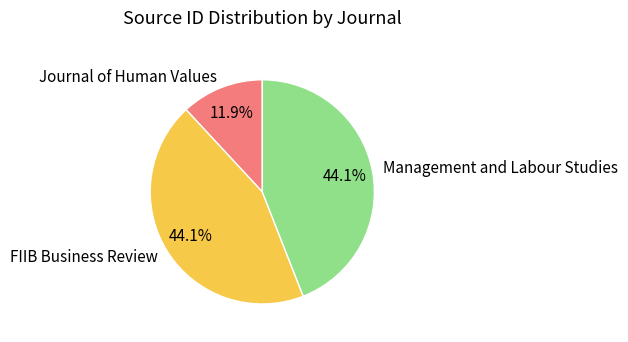

Approximately how many times larger is the value at Journal of Human Values compared to Management and Labour Studies?

0.3